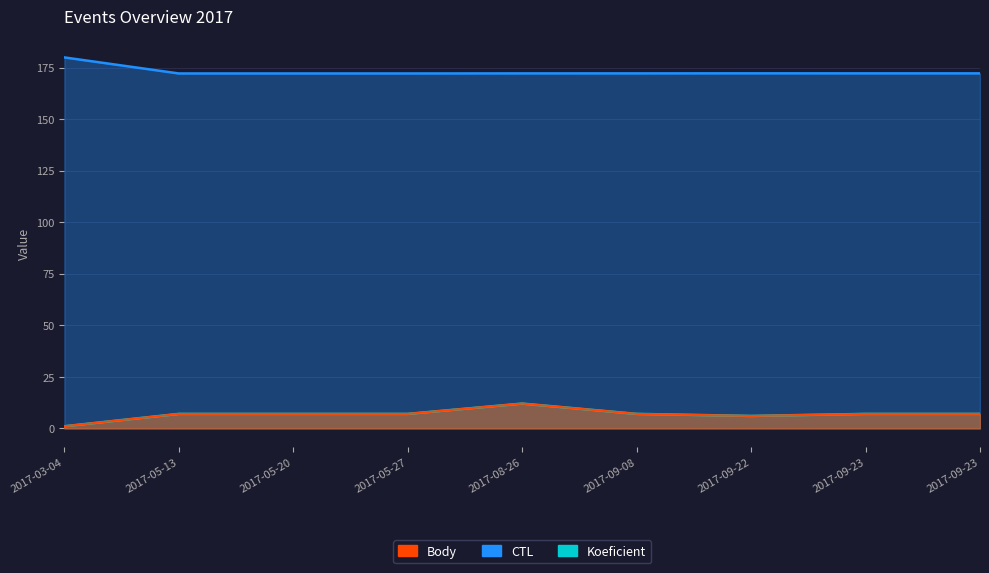

Which series has the largest range (max minus min)?

Koeficient